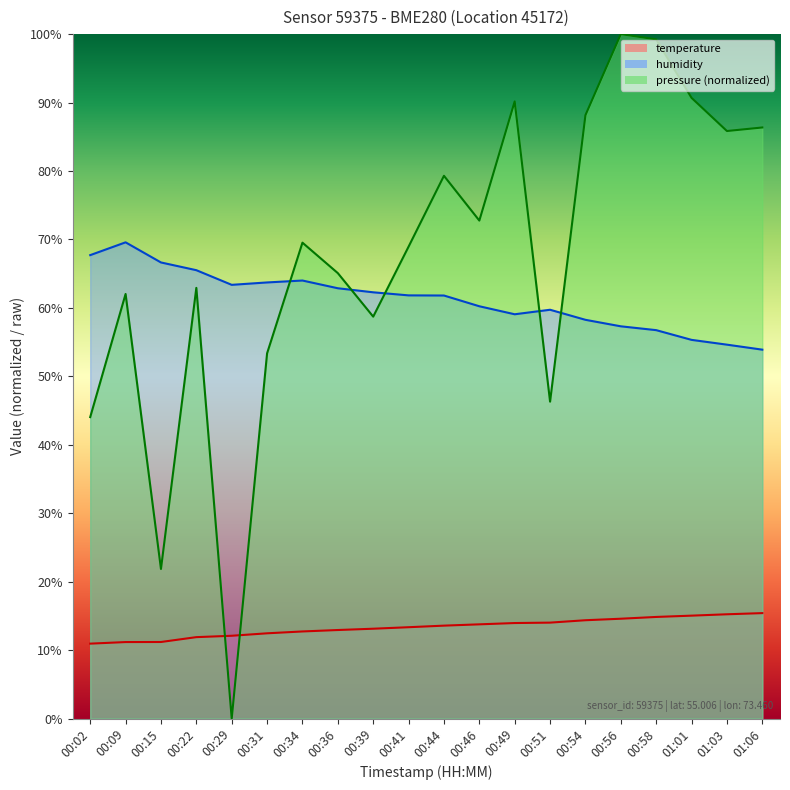

Rank the categories by humidity value from highest to lowest.

00:09, 00:02, 00:15, 00:22, 00:34, 00:31, 00:29, 00:36, 00:39, 00:41, 00:44, 00:46, 00:51, 00:49, 00:54, 00:56, 00:58, 01:01, 01:03, 01:06